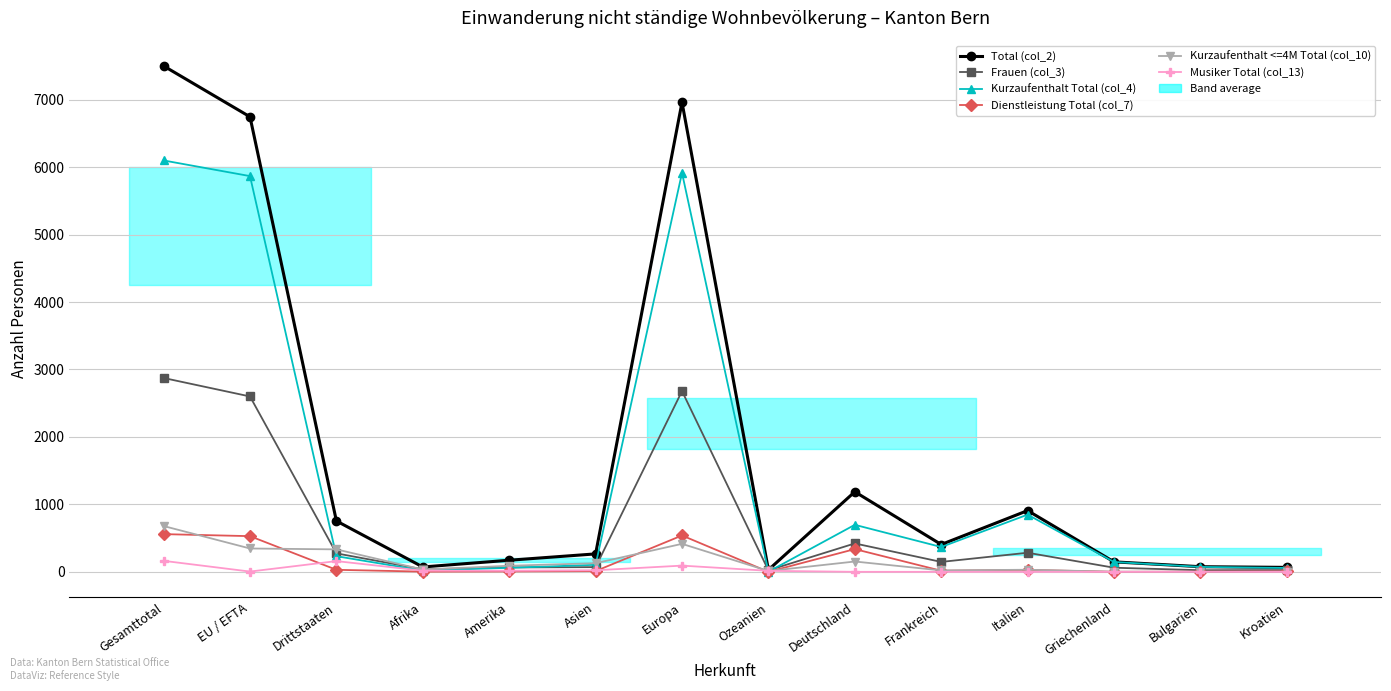

Which category has the highest value across all series?

Gesamttotal